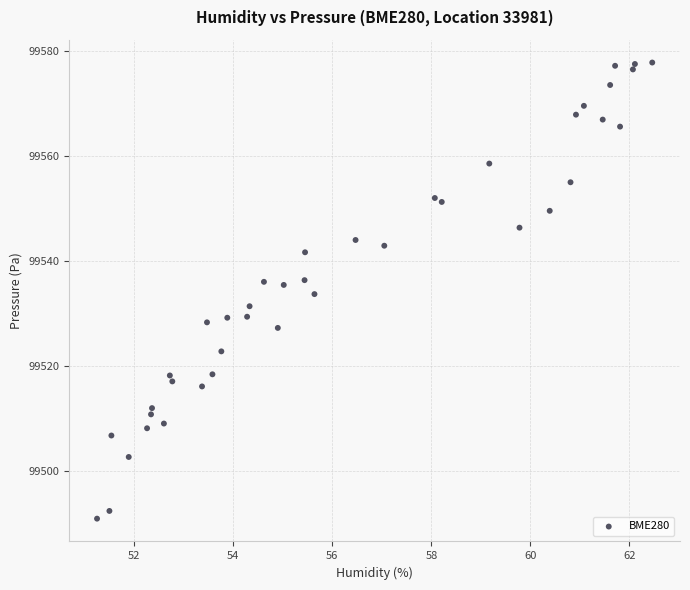

What is the range of X values (max minus min)?

11.2